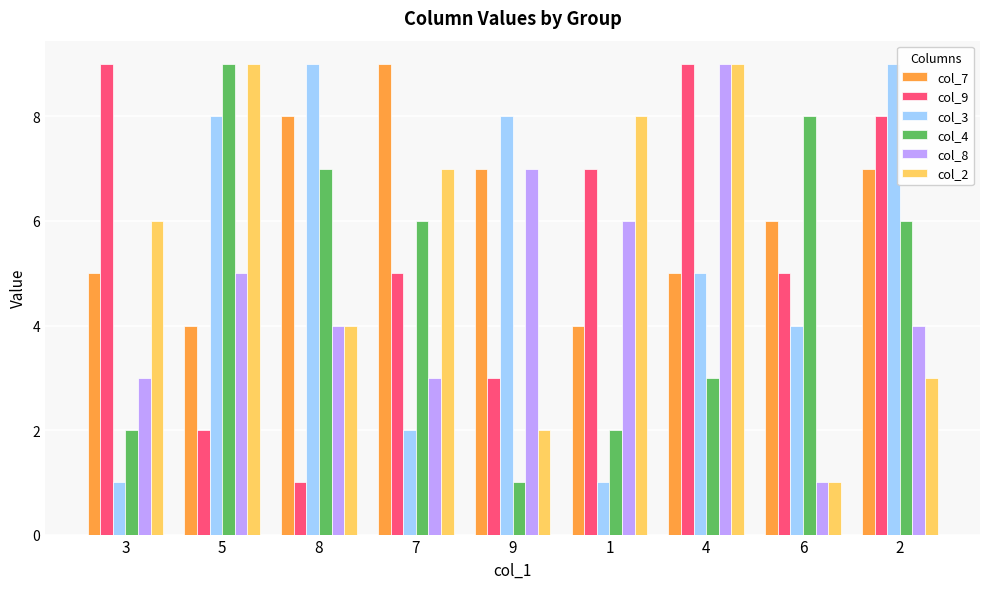

What are all the series names shown in the legend?

col_7, col_9, col_3, col_4, col_8, col_2